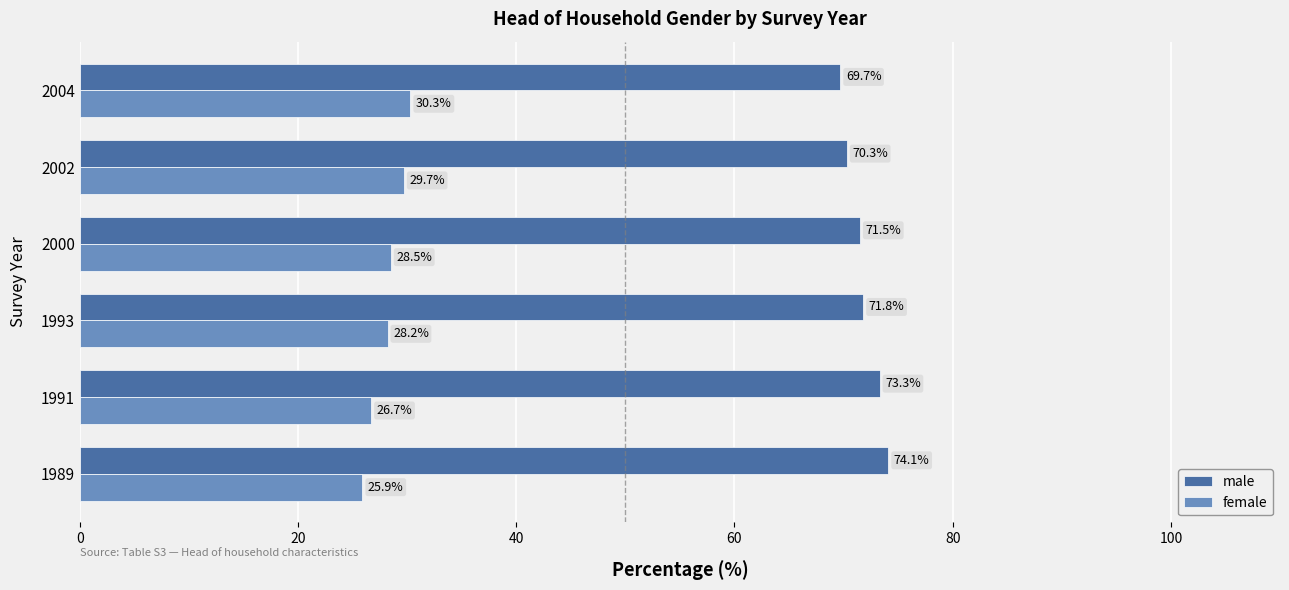

What is the difference between the second highest and second lowest values in the female series?

3.0